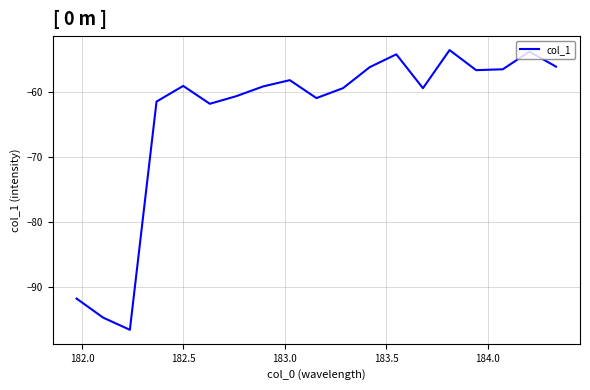

What is the smallest value displayed?

-96.7